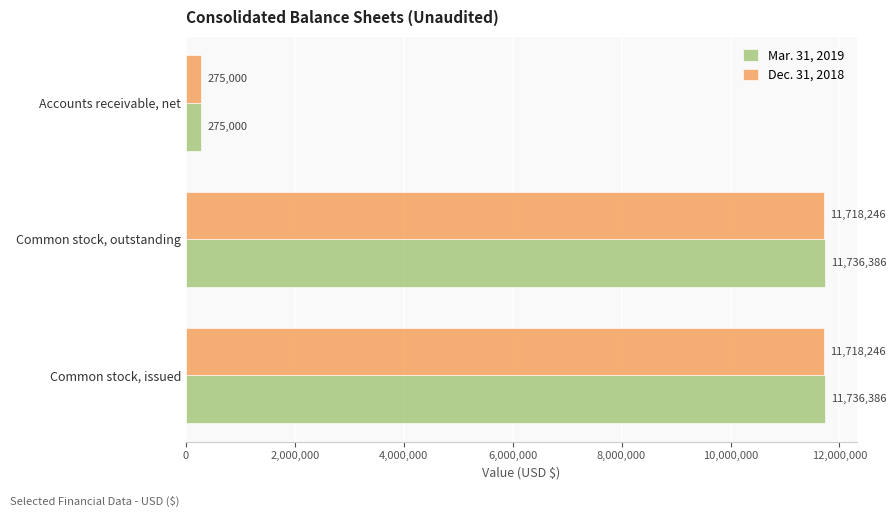

What is the total value across all series at Common stock, issued?

23454632